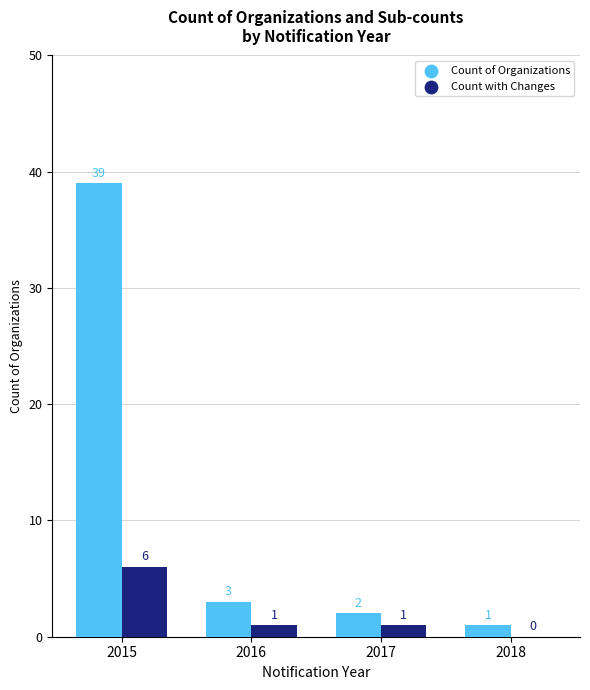

What is the total value across all series at 2017?

3